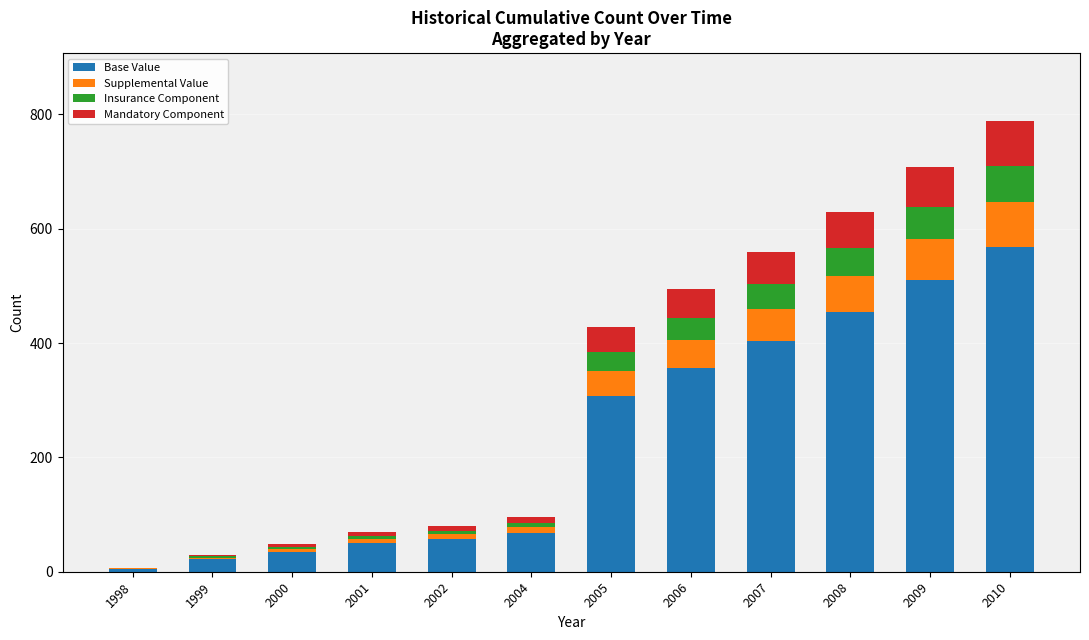

Which category has the highest value in the Base Value series?

2010